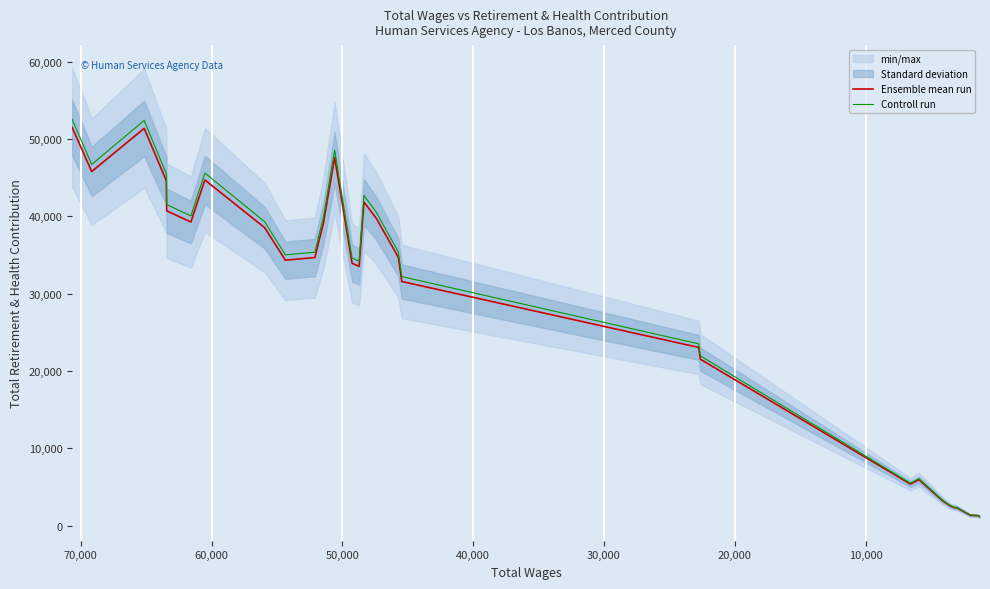

Reading right to left, transcribe all the data shown in this chart.

Ensemble mean run: 1163.0	1304.0	1359.0	2365.0	2311.0	2559.0	3200.0	5964.0	5390.0	21530.0	23055.0	31572.0	34708.0	39700.0	41843.0	33531.0	33925.0	47592.0	39124.0	34665.0	34329.0	38528.0	44694.0	39257.0	40708.0	44594.0	51358.0	45782.0	51485.0
Controll run: 1186.3	1330.1	1386.2	2412.3	2357.2	2610.2	3264.0	6083.3	5497.8	21960.6	23516.1	32203.4	35402.2	40494.0	42679.9	34201.6	34603.5	48543.8	39906.5	35358.3	35015.6	39298.6	45587.9	40042.1	41522.2	45485.9	52385.2	46697.6	52514.7